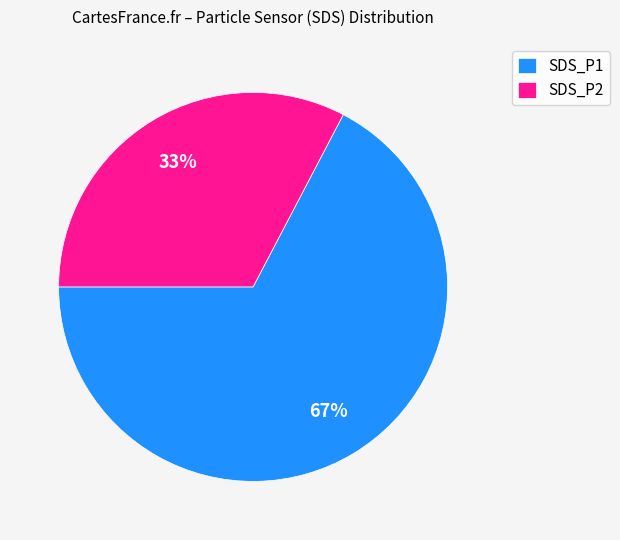

Approximately how many times larger is the value at SDS_P1 compared to SDS_P2?

2.1